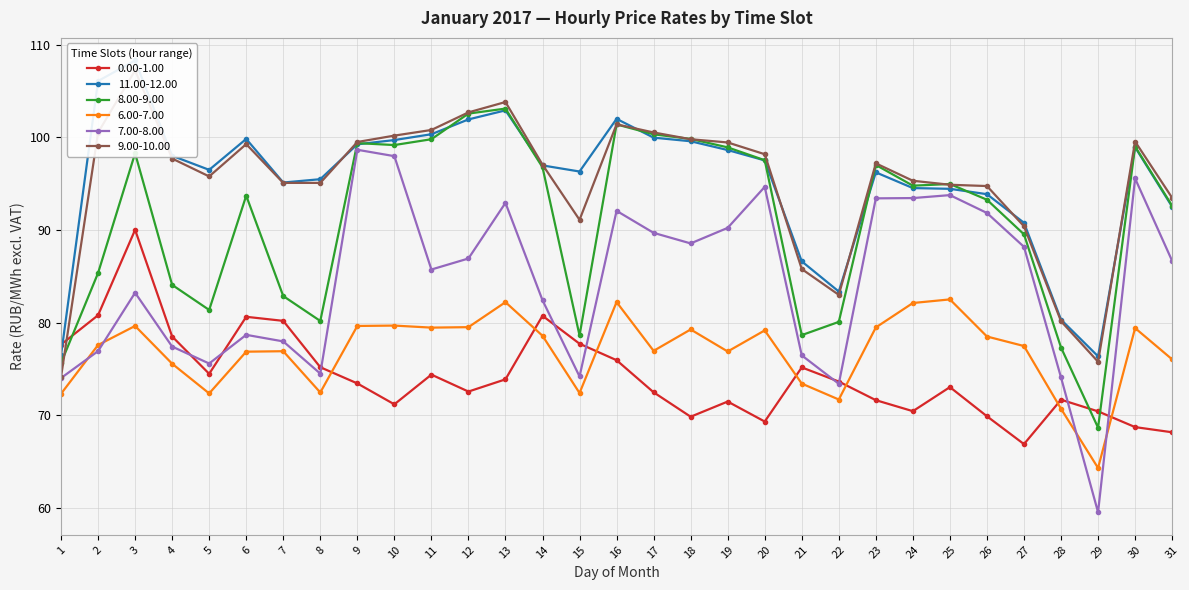

Where is 6.00-7.00 nearest to the value 73?

21